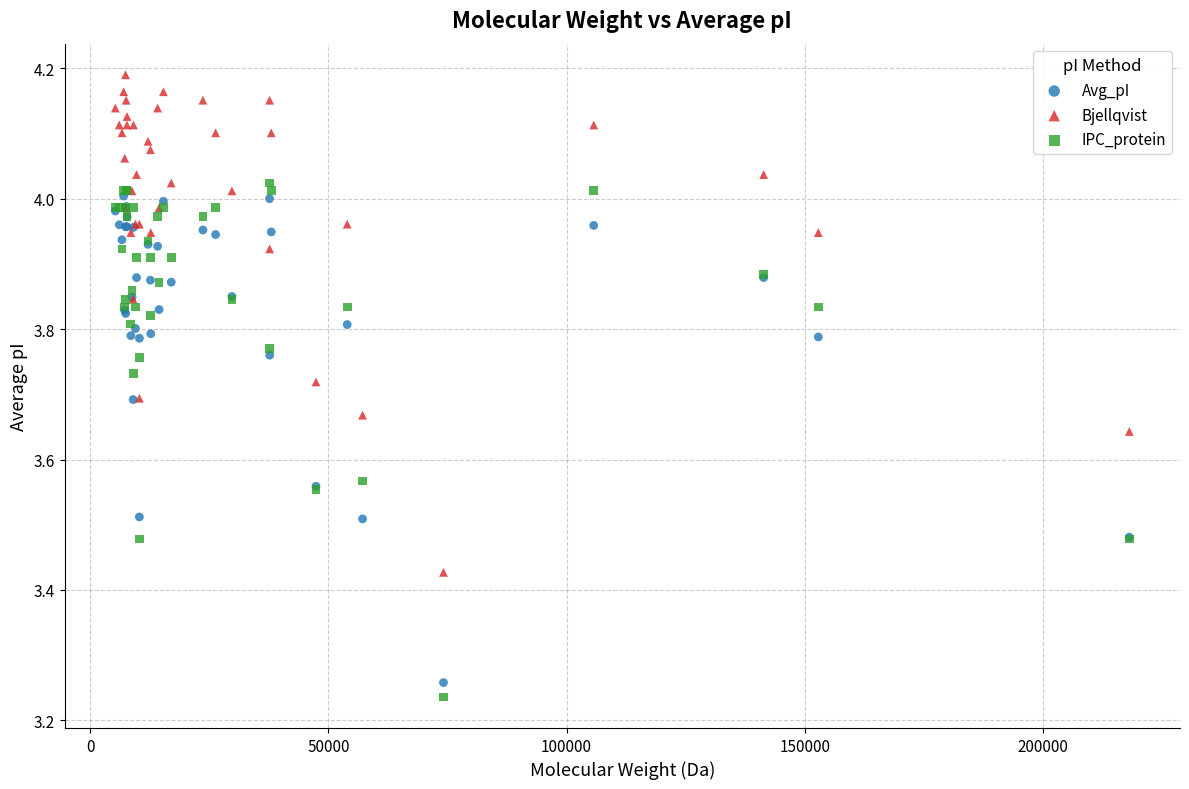

Which series has the largest Y range (max minus min)?

IPC_protein